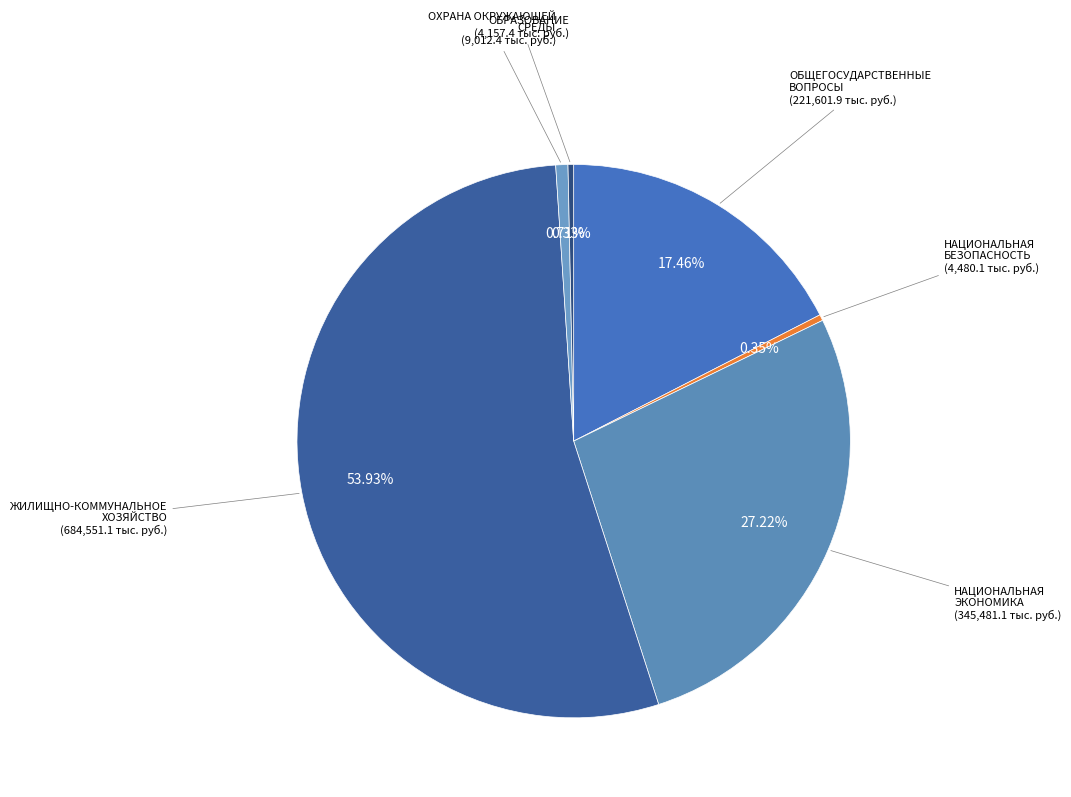

How many segments does this pie chart have?

6